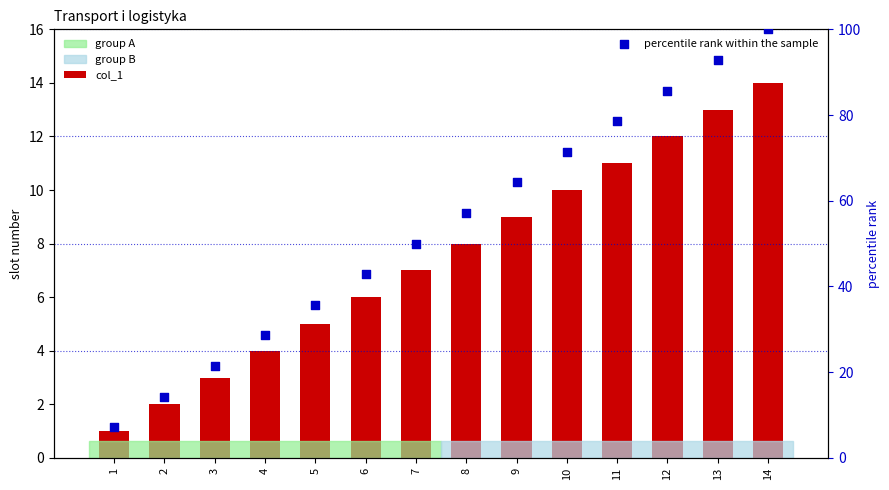

At which category is the sum across all series the highest?

14